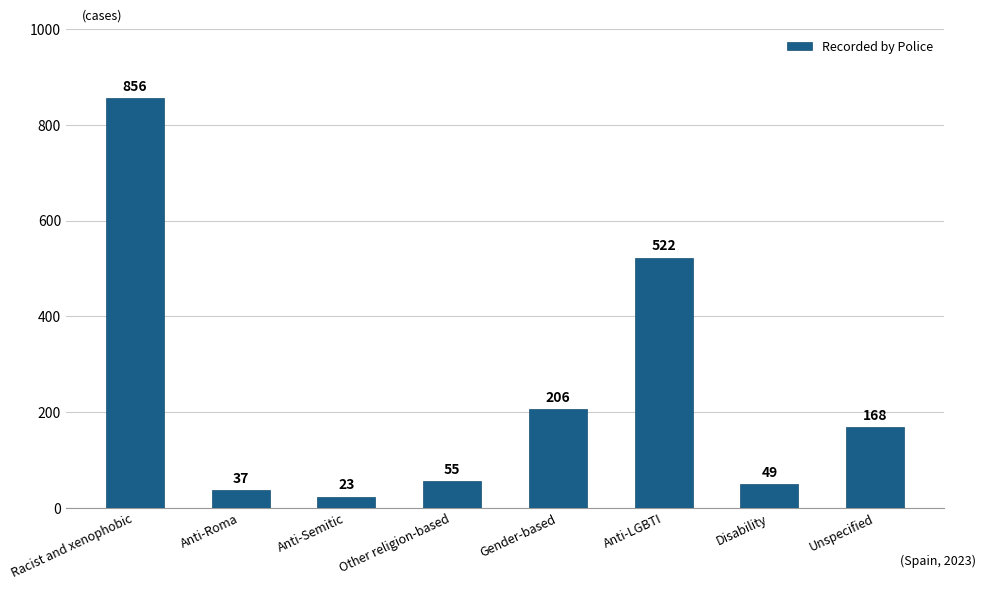

Reading left to right, what are all the values shown in this chart?

856	37	23	55	206	522	49	168